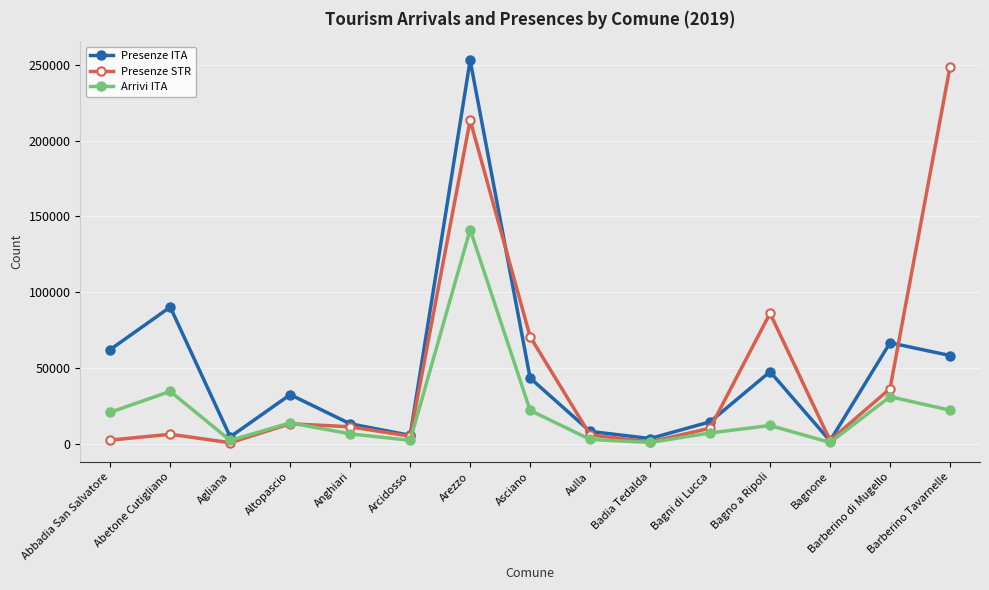

What is the difference between the highest and lowest values at Altopascio?

19207